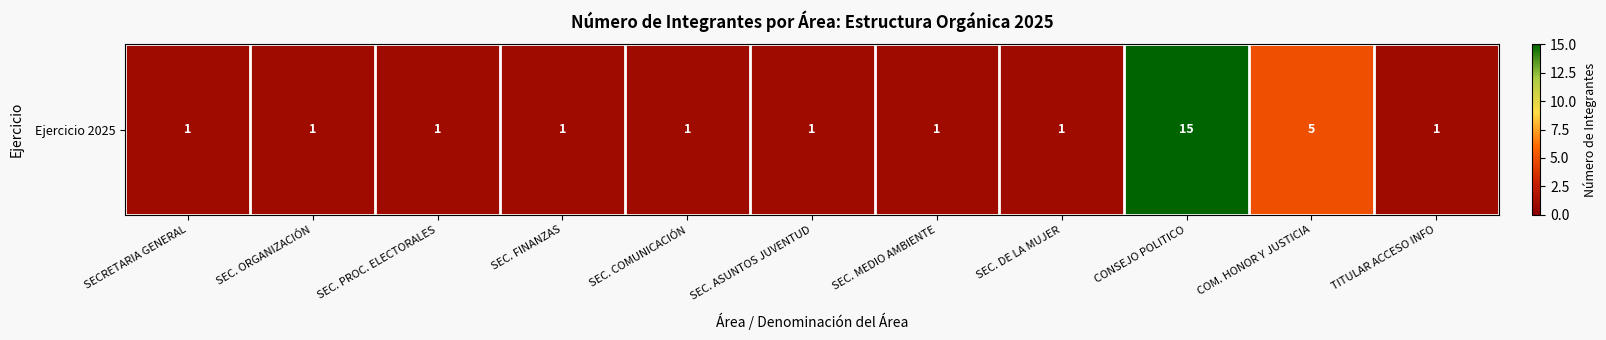

Reading left to right, list all the values displayed in this chart.

SECRETARIA GENERAL=1	SEC. ORGANIZACIÓN=1	SEC. PROC. ELECTORALES=1	SEC. FINANZAS=1	SEC. COMUNICACIÓN=1	SEC. ASUNTOS JUVENTUD=1	SEC. MEDIO AMBIENTE=1	SEC. DE LA MUJER=1	CONSEJO POLITICO=15	COM. HONOR Y JUSTICIA=5	TITULAR ACCESO INFO=1